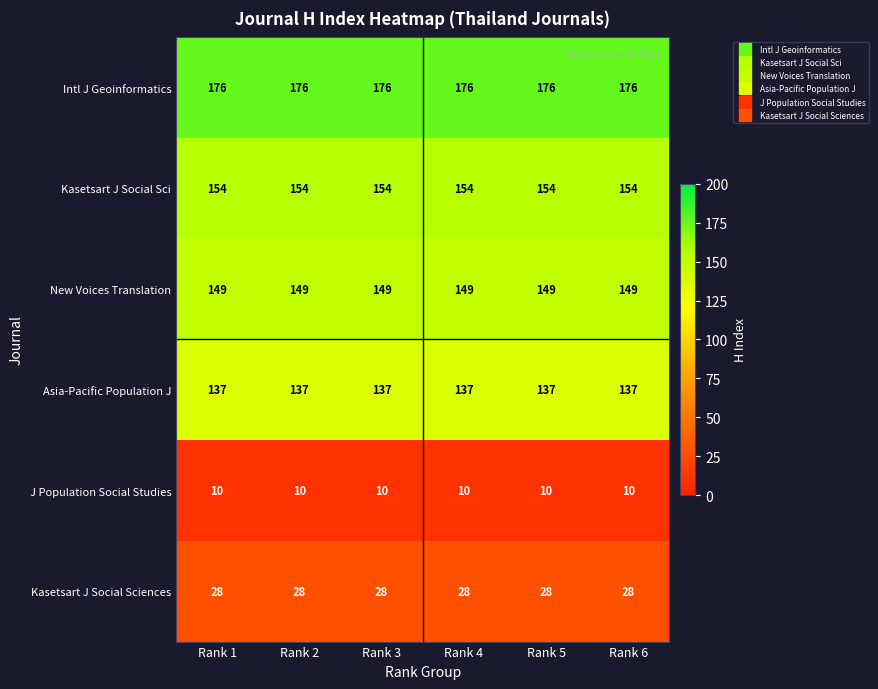

What is the difference between the highest and lowest values at Rank 3?

166